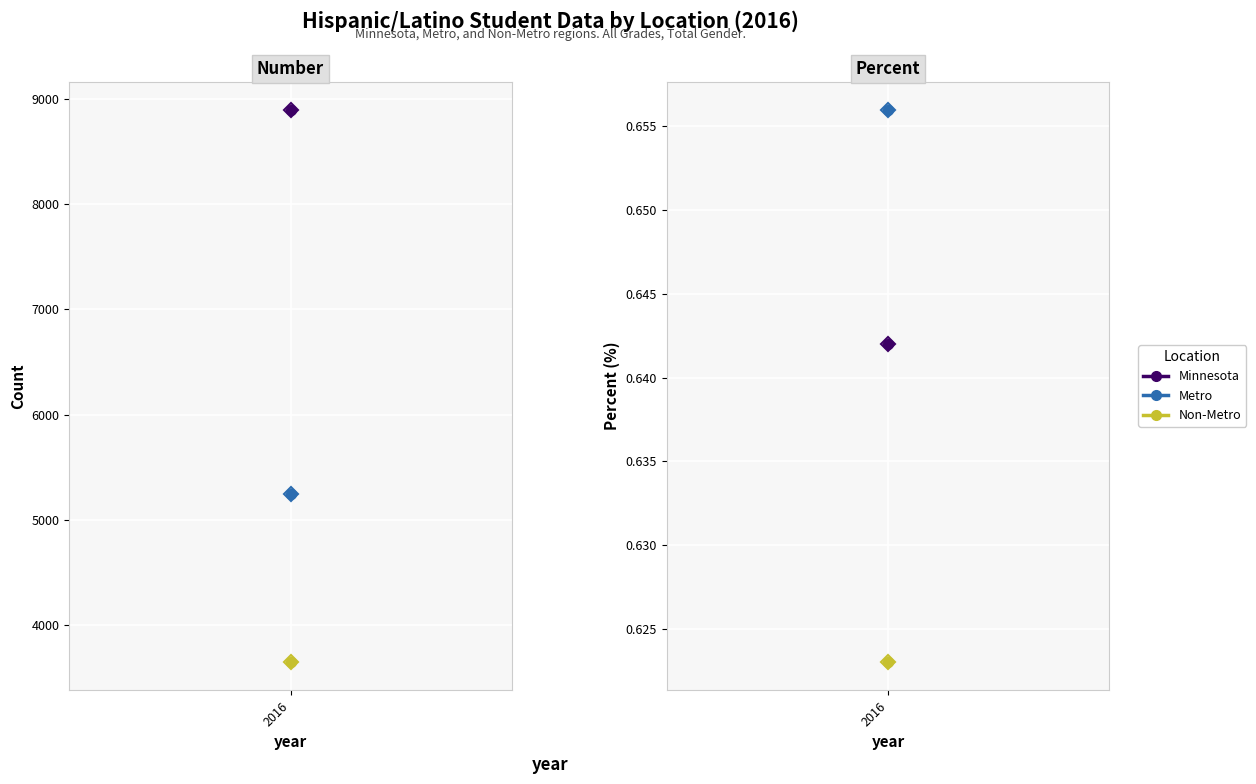

What are all the series names shown in the legend?

Minnesota, Metro, Non-Metro